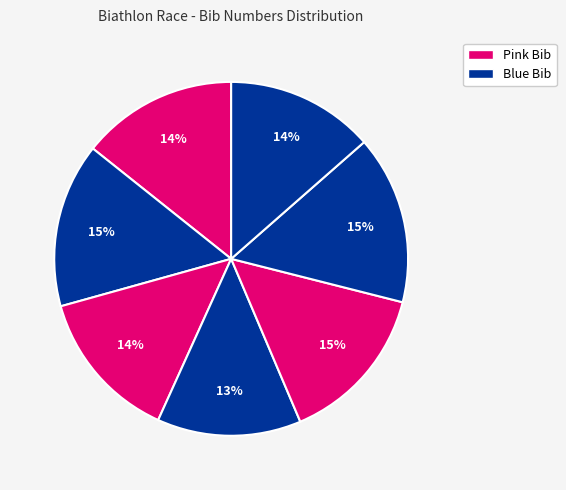

Is there a majority slice in this chart?

No